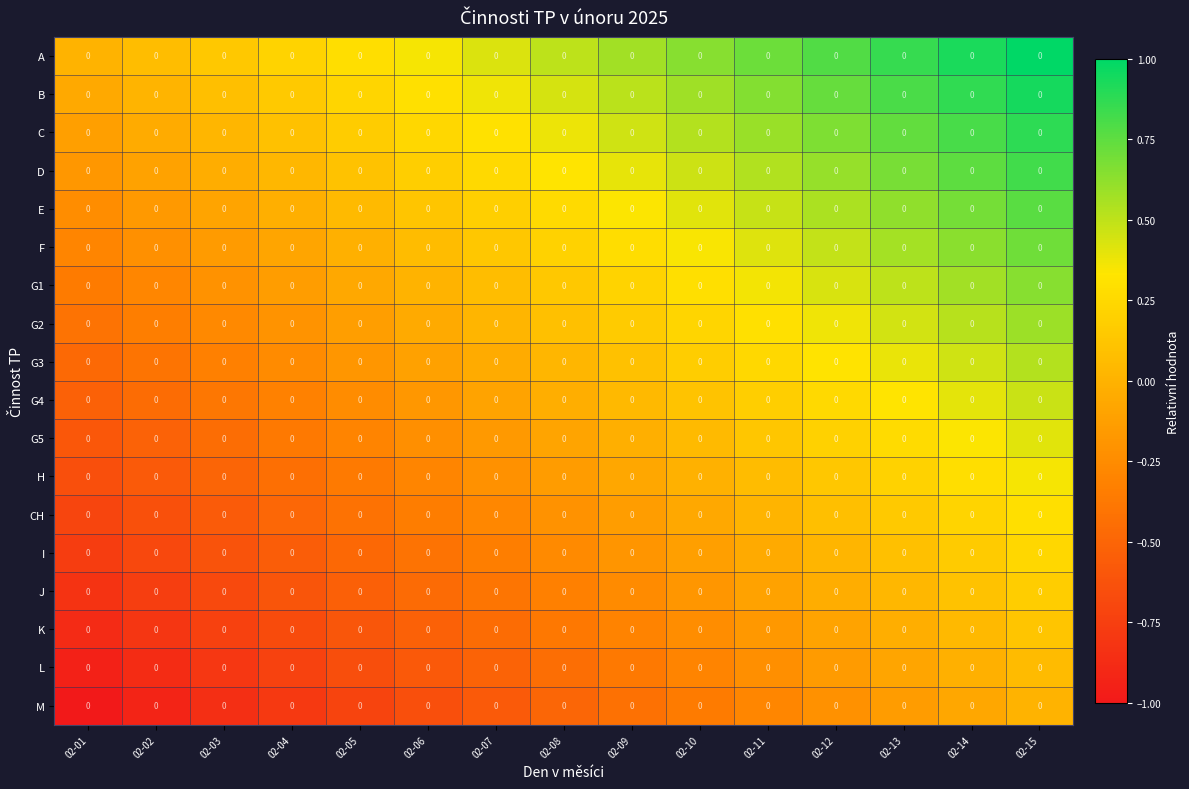

How many values in A are above zero?

14